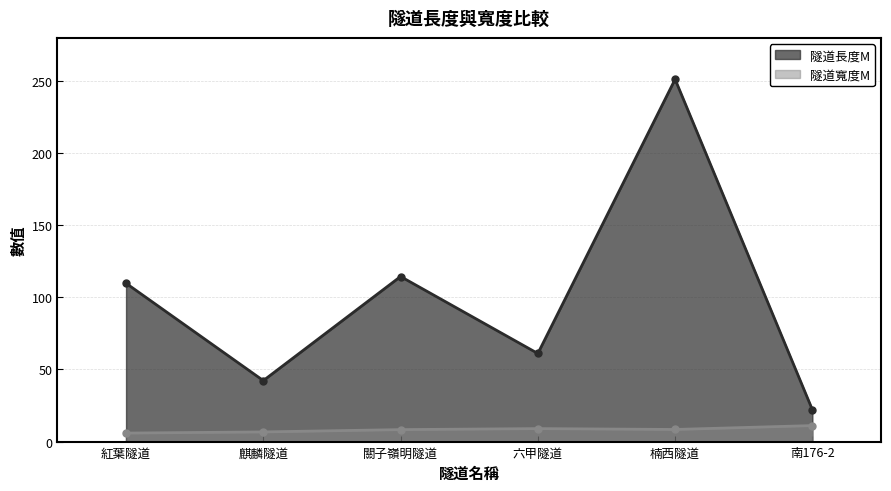

True or false: 隧道長度M and 隧道寬度M cross at least once.

False